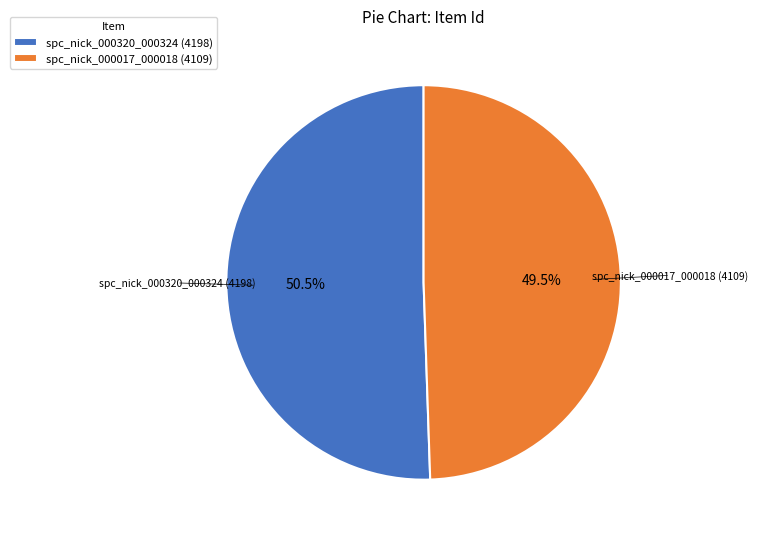

How much of the chart is everything except spc_nick_000320_000324 (4198)?

49.5%